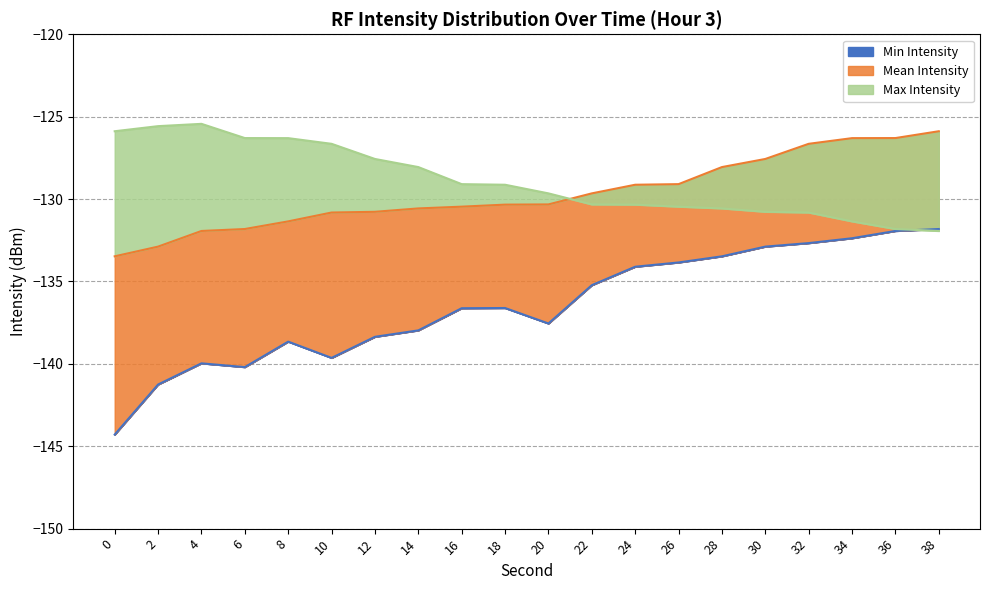

True or false: Min Intensity and Max Intensity intersect in this chart.

True